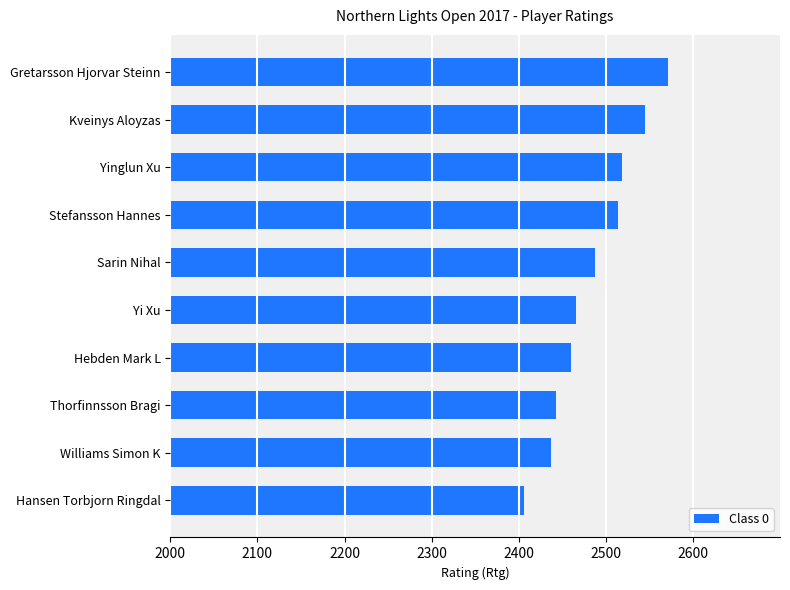

What is the greatest value displayed?

2571